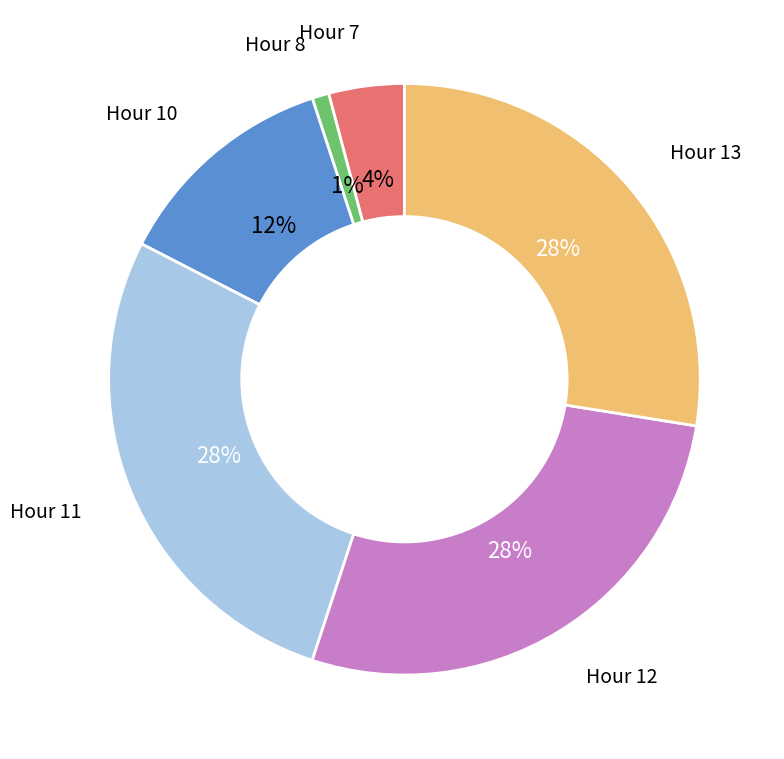

Combined, do Hour 10 and Hour 13 account for over 50%?

No